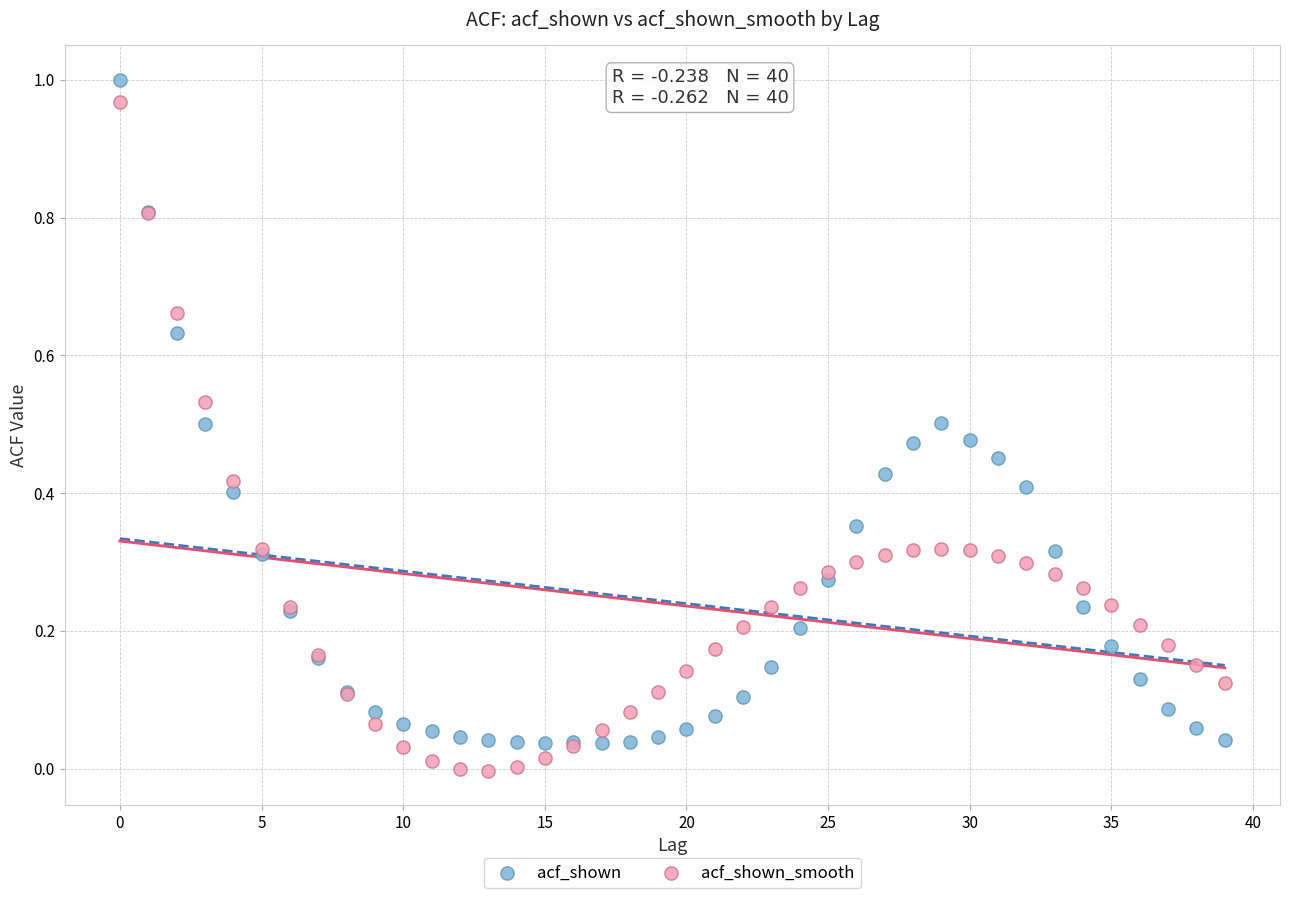

What are all the series names shown in the legend?

acf_shown, acf_shown_smooth